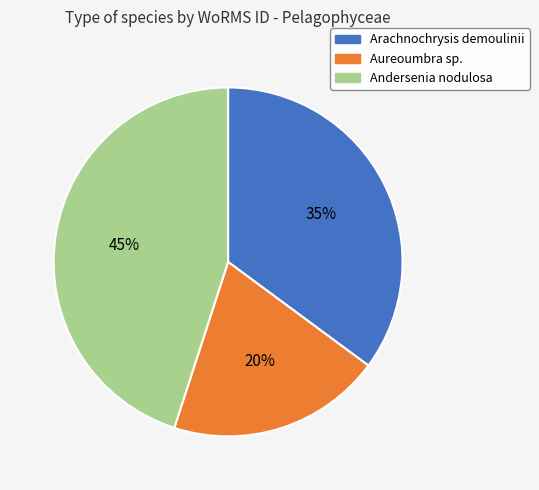

To the nearest percent, what is the average slice percentage?

33%